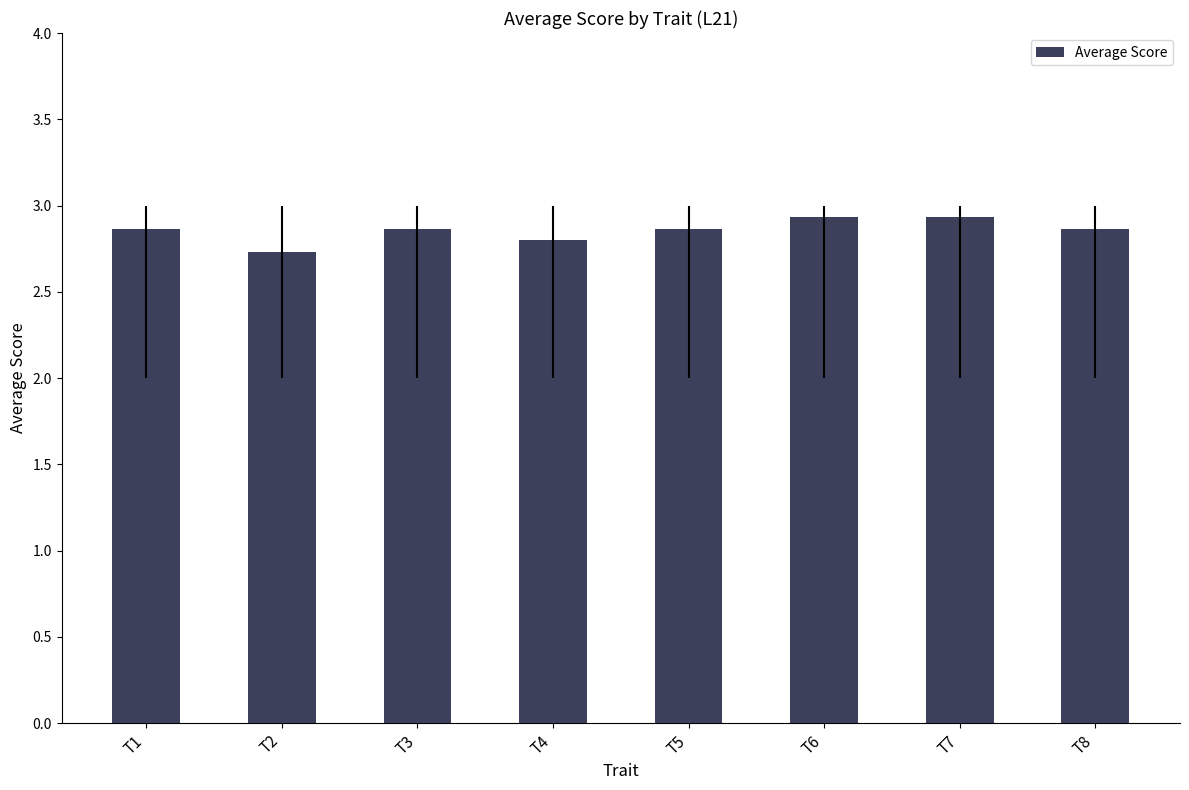

What is the sum of all values?

22.9